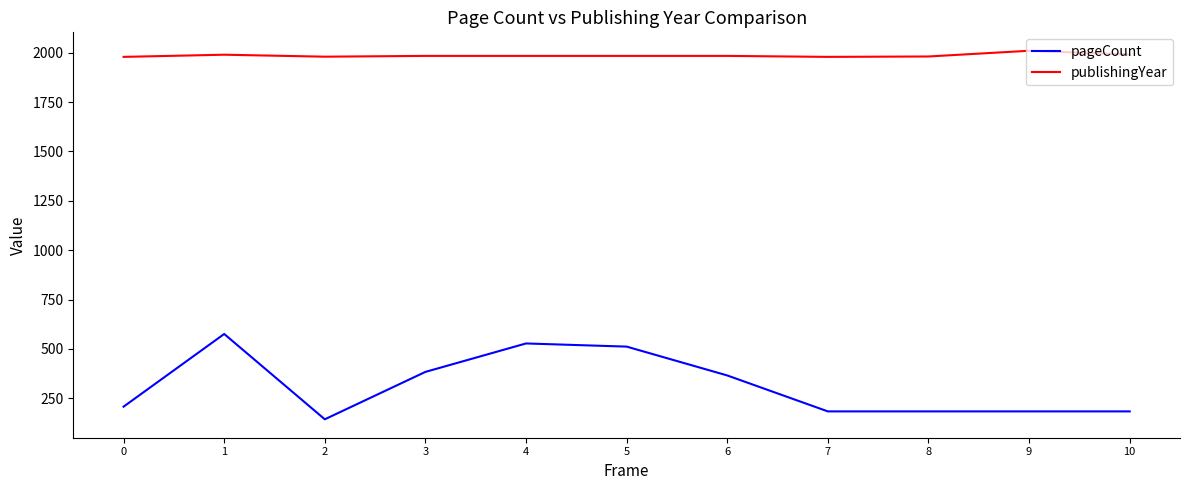

What is the sum of the pageCount values at 2 and 4?

672